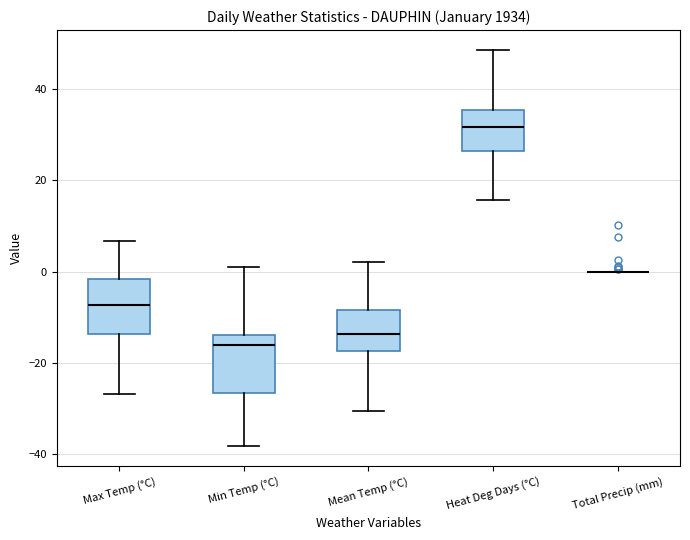

Reading left to right, transcribe this box plot: for each box, give where its median line is, the range the box spans, and where its two whiskers end, as read against the y-axis. The values are not printed on the chart, so give them approximately, as read against the axis.

Max Temp (°C): median -8, box -14 to -2, whiskers -26 to 6
Min Temp (°C): median -16, box -26 to -14, whiskers -38 to 2
Mean Temp (°C): median -14, box -18 to -8, whiskers -30 to 2
Heat Deg Days (°C): median 32, box 26 to 36, whiskers 16 to 48
Total Precip (mm): box collapsed to a line at 0, whiskers 0 to 0